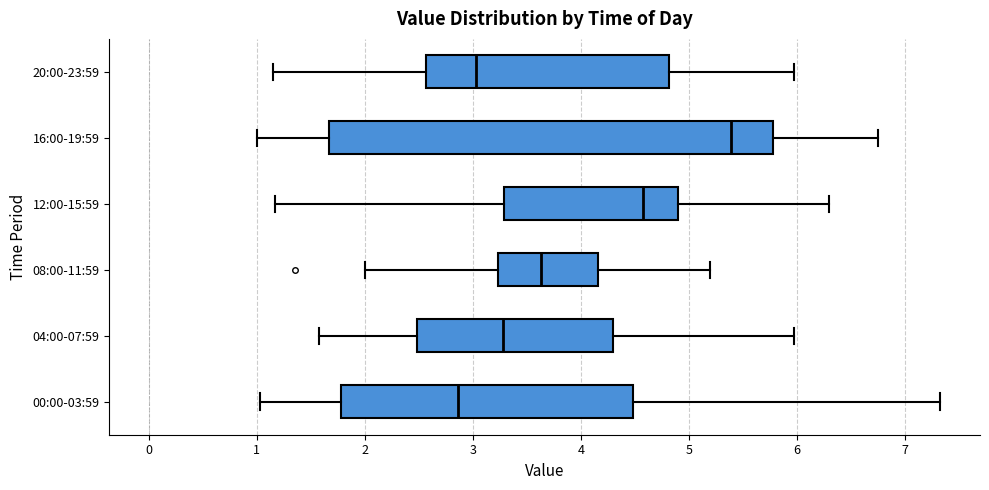

Reading bottom to top, read every box against the x-axis: the position of its median line, the range the box covers, and the ends of its whiskers. The values are not printed on the chart, so give them approximately, as read against the axis.

00:00-03:59: median 2.9, box 1.8 to 4.5, whiskers 1.0 to 7.3
04:00-07:59: median 3.3, box 2.5 to 4.3, whiskers 1.6 to 6.0
08:00-11:59: median 3.6, box 3.2 to 4.2, whiskers 2.0 to 5.2
12:00-15:59: median 4.6, box 3.3 to 4.9, whiskers 1.2 to 6.3
16:00-19:59: median 5.4, box 1.7 to 5.8, whiskers 1.0 to 6.8
20:00-23:59: median 3.0, box 2.6 to 4.8, whiskers 1.2 to 6.0